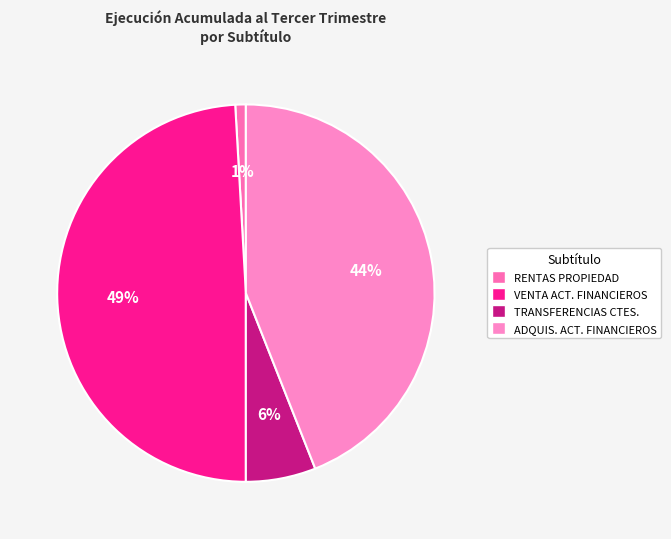

To the nearest percent, what is the average slice percentage?

25%